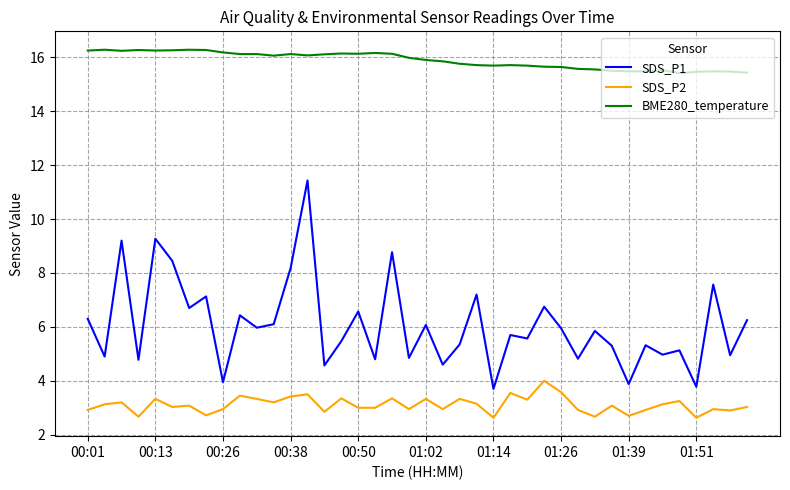

True or false: BME280_temperature and SDS_P1 intersect in this chart.

False